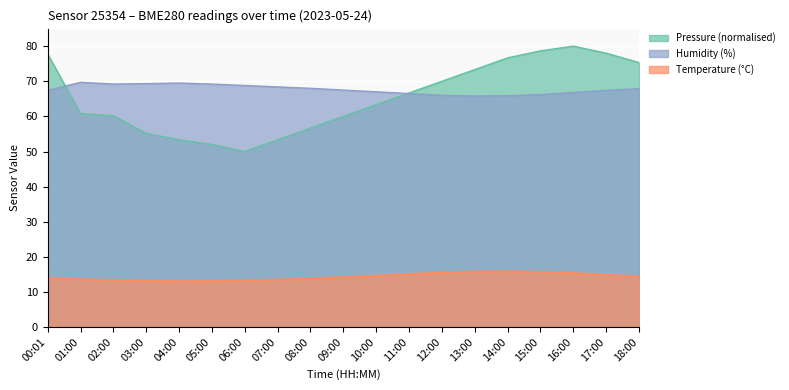

True or false: Humidity and Temperature intersect in this chart.

False